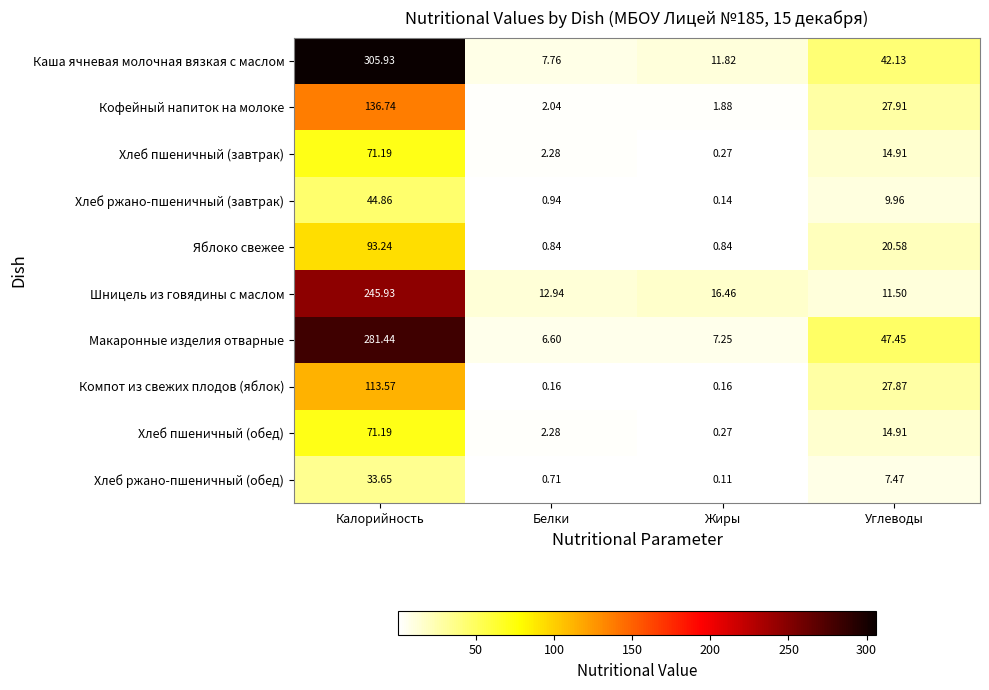

Which category has the highest value across all series?

Калорийность